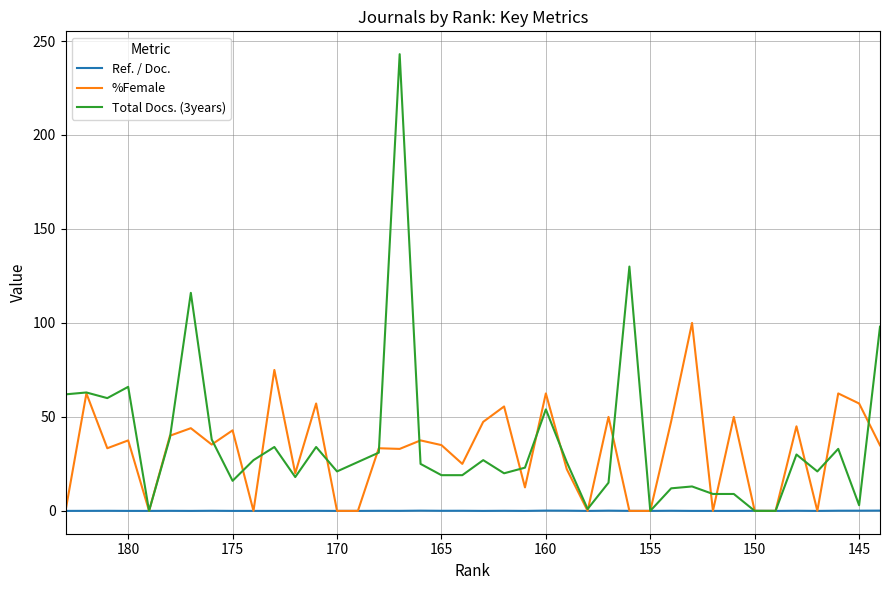

How many interior local valleys does the Total Docs. (3years) series have?

10